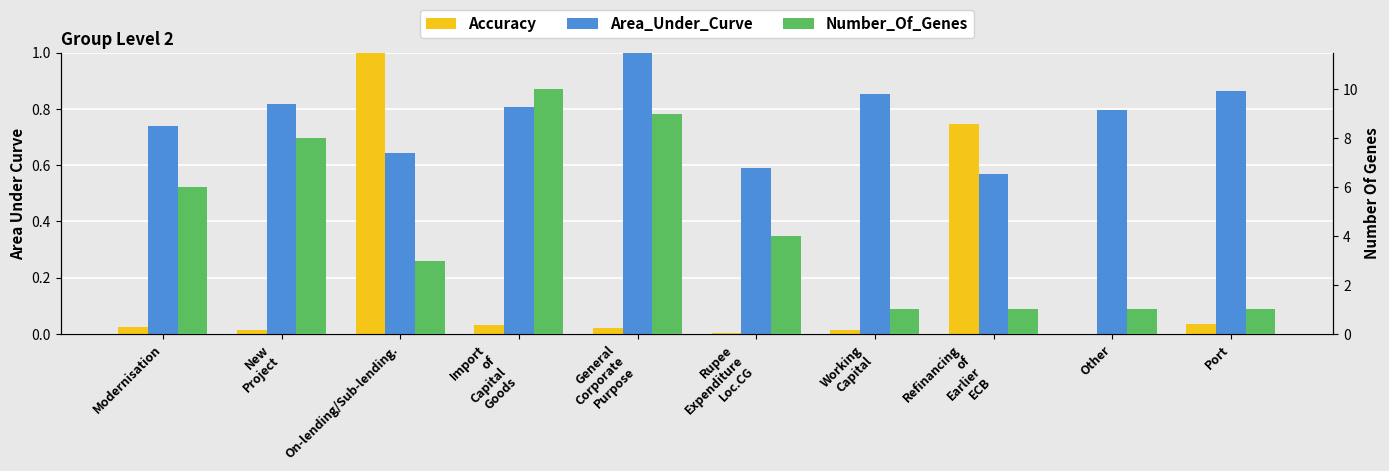

How many bars are there in each group?

3